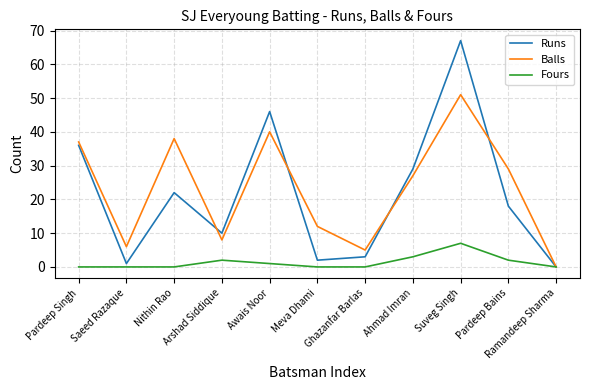

Between Nithin Rao and Suveg Singh, which series saw the biggest shift?

Runs